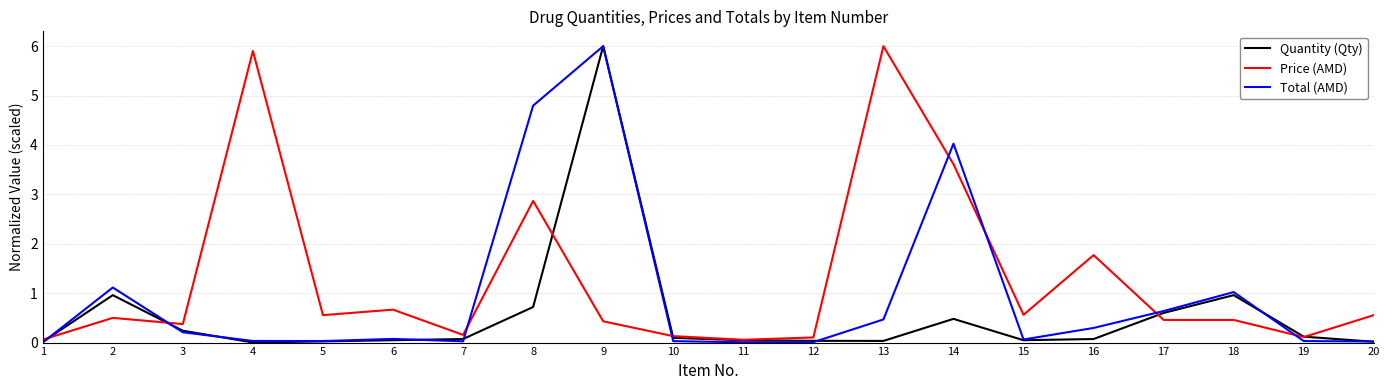

Rank the series by their average value, from highest to lowest.

Price (AMD), Total (AMD), Quantity (Qty)